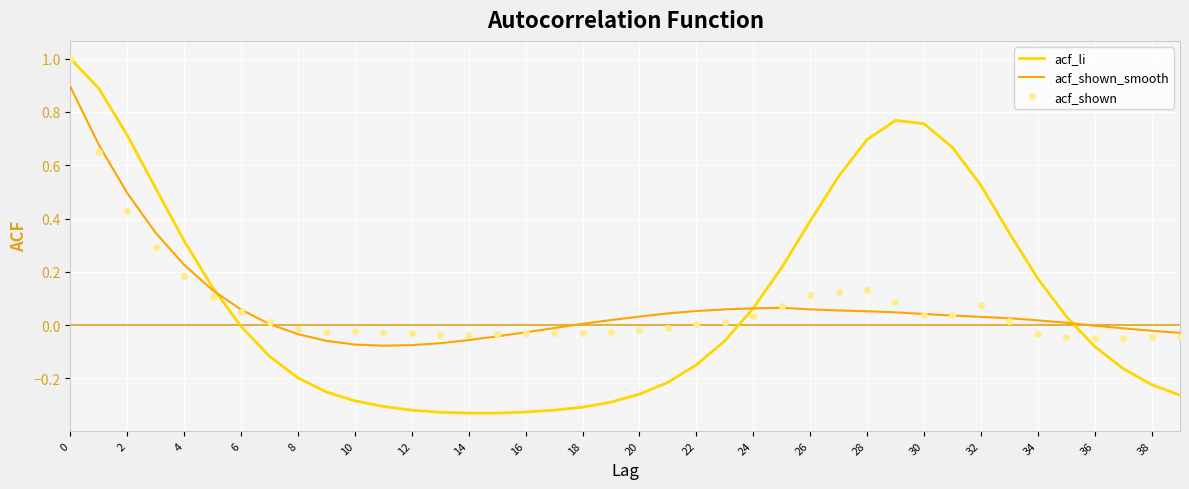

What is the maximum value for acf_shown?

1.0